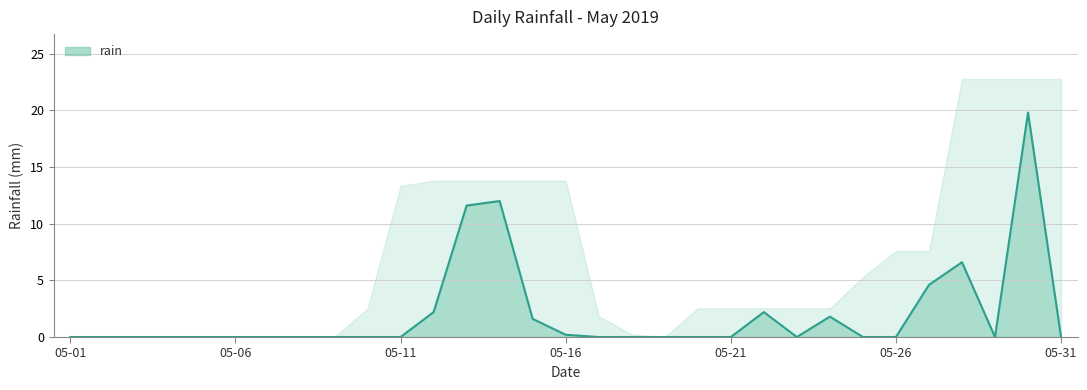

Which label corresponds to the largest value in the chart?

2019-05-30